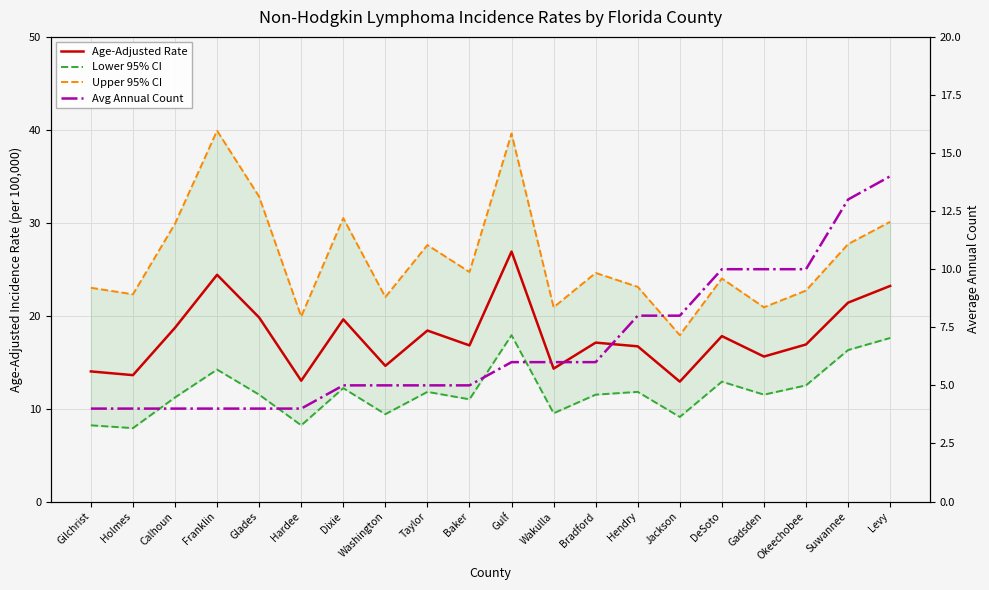

Which series has the largest range (max minus min)?

Upper 95% CI